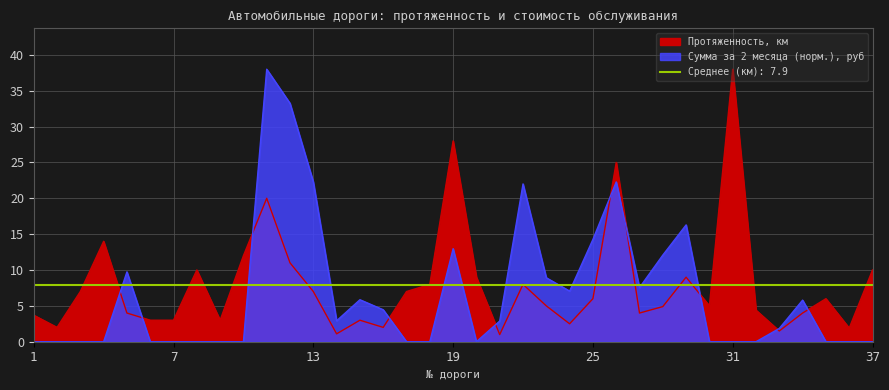

The value of Сумма за 2 месяца, руб at 5 is 9.7. True or false?

True